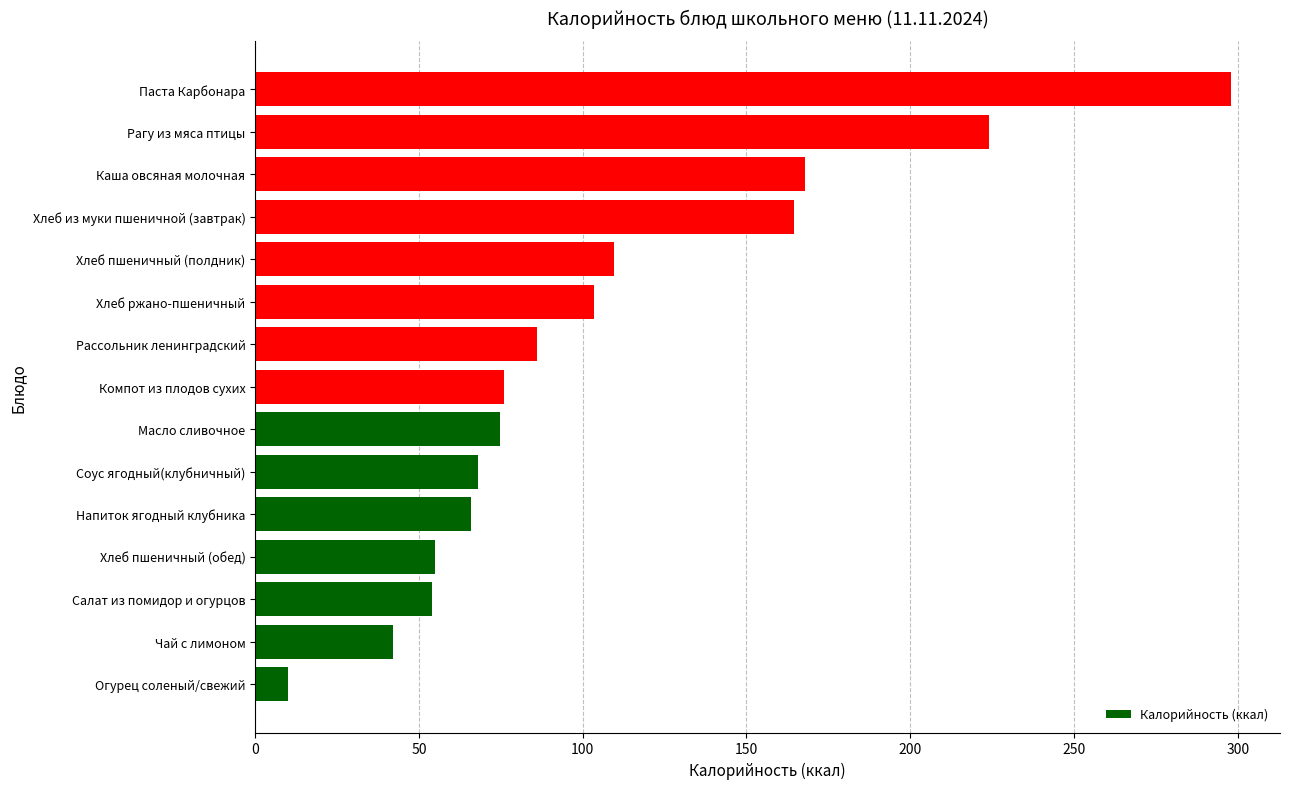

What is the difference between the maximum and minimum values?

288.0